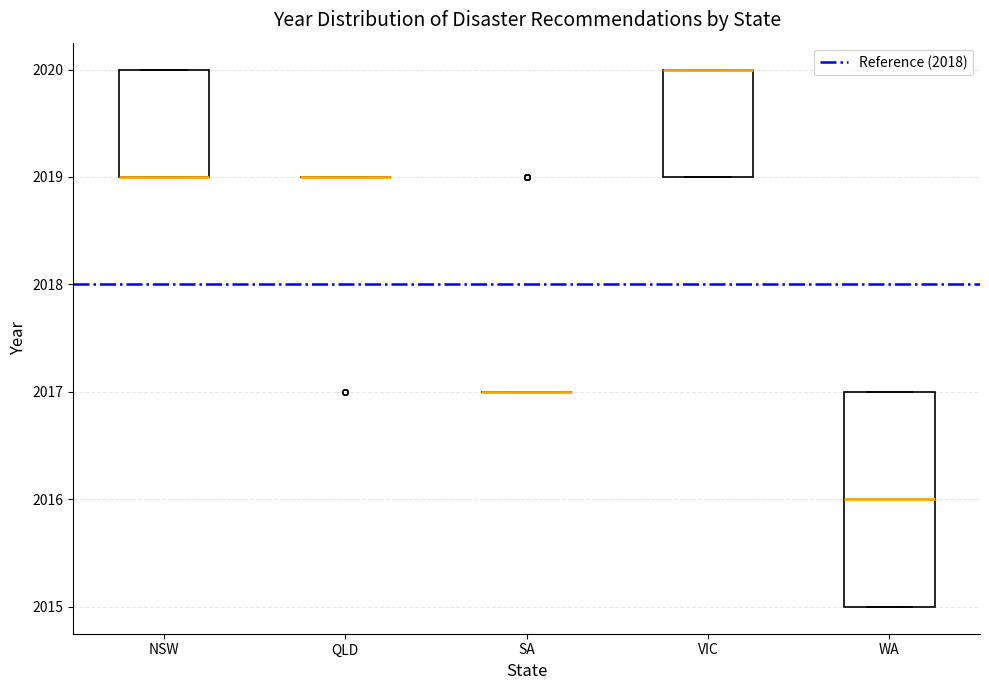

Reading left to right, read every box against the y-axis: the position of its median line, the range the box covers, and the ends of its whiskers. The values are not printed on the chart, so give them approximately, as read against the axis.

NSW: median 2019 (drawn on the box's lower edge), box 2019 to 2020, whiskers 2019 to 2020
QLD: box collapsed to a line at 2019, whiskers 2019 to 2019
SA: box collapsed to a line at 2017, whiskers 2017 to 2017
VIC: median 2020 (drawn on the box's upper edge), box 2019 to 2020, whiskers 2019 to 2020
WA: median 2016, box 2015 to 2017, whiskers 2015 to 2017